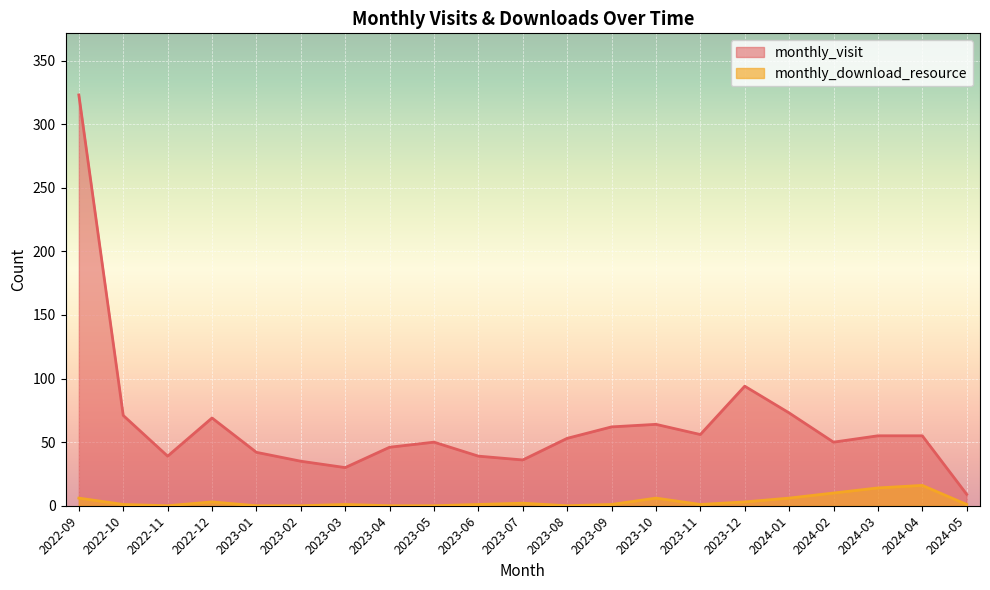

What are all the series names shown in the legend?

monthly_visit, monthly_download_resource